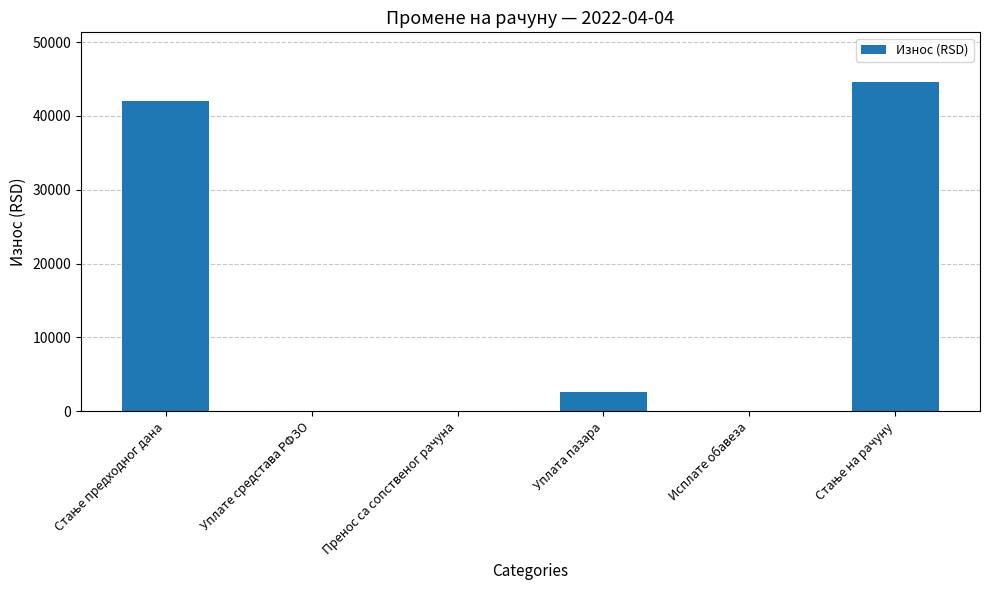

Are the bars horizontal?

No